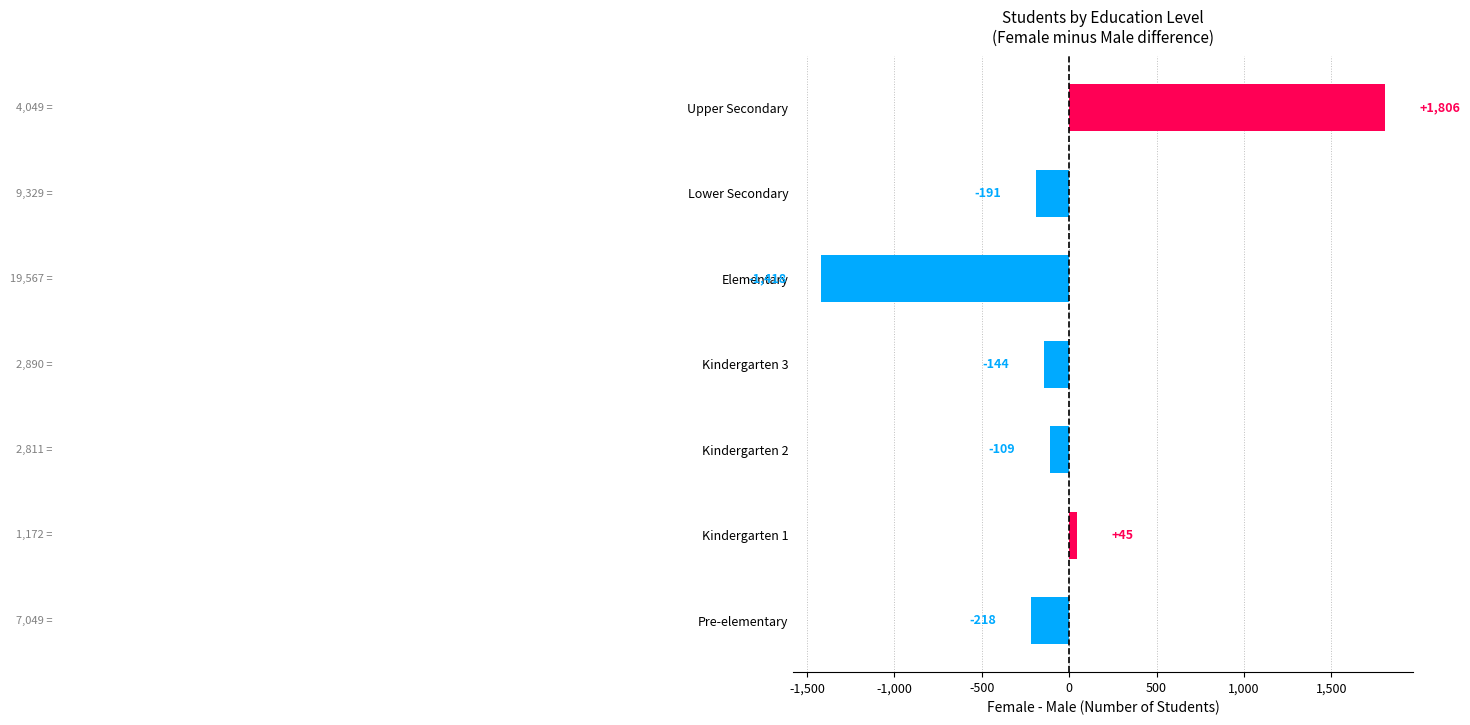

Rank the categories by value from lowest to highest.

Elementary, Pre-elementary, Lower Secondary, Kindergarten 3, Kindergarten 2, Kindergarten 1, Upper Secondary